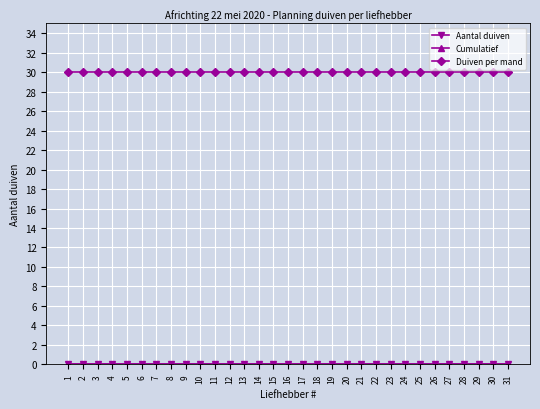

List the labels in order of Duiven per mand value, smallest first.

1, 2, 3, 4, 5, 6, 7, 8, 9, 10, 11, 12, 13, 14, 15, 16, 17, 18, 19, 20, 21, 22, 23, 24, 25, 26, 27, 28, 29, 30, 31